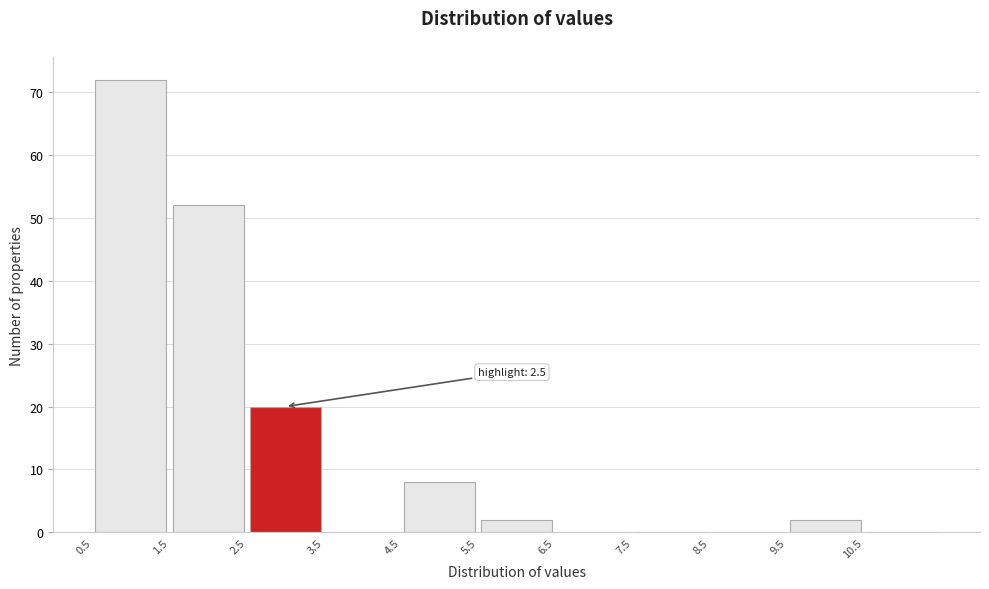

Over which range of the x-axis is the bar tallest?

0.5 to 1.5